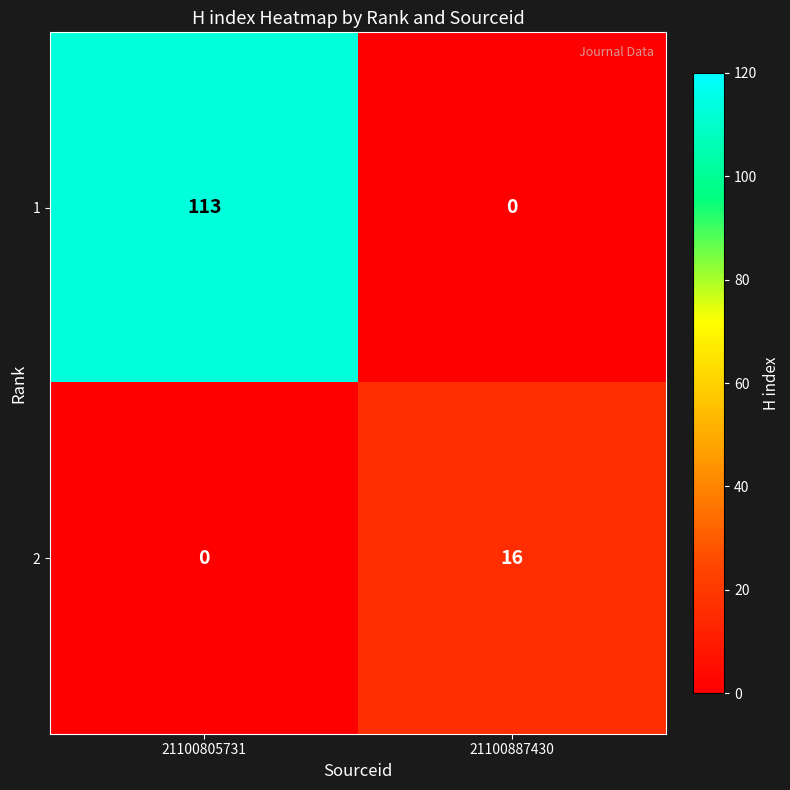

Which series has the widest spread of values?

1